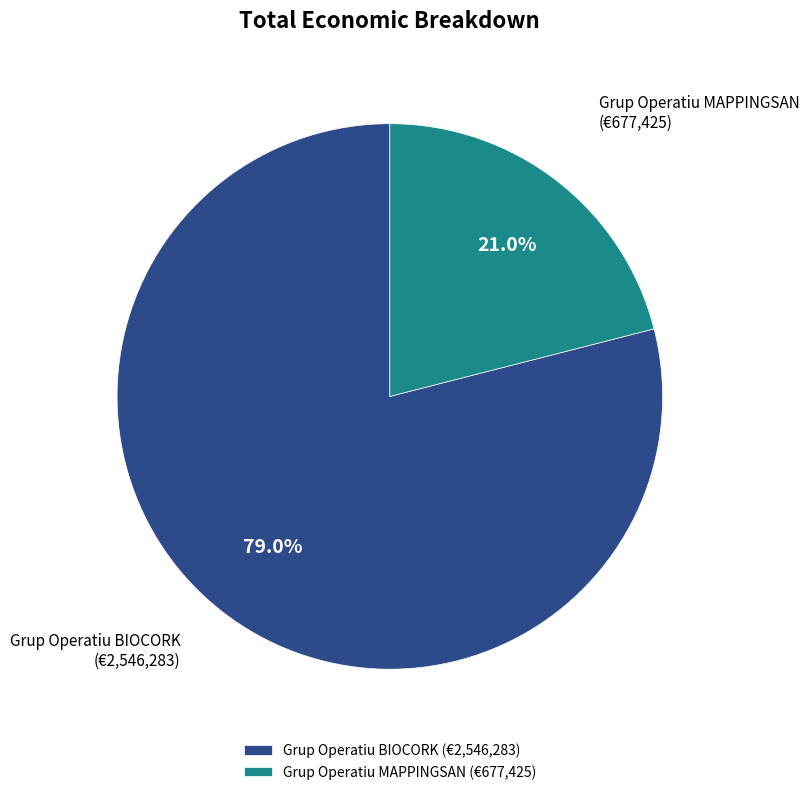

Approximately how many times larger is the value at Grup Operatiu MAPPINGSAN compared to Grup Operatiu BIOCORK?

0.3